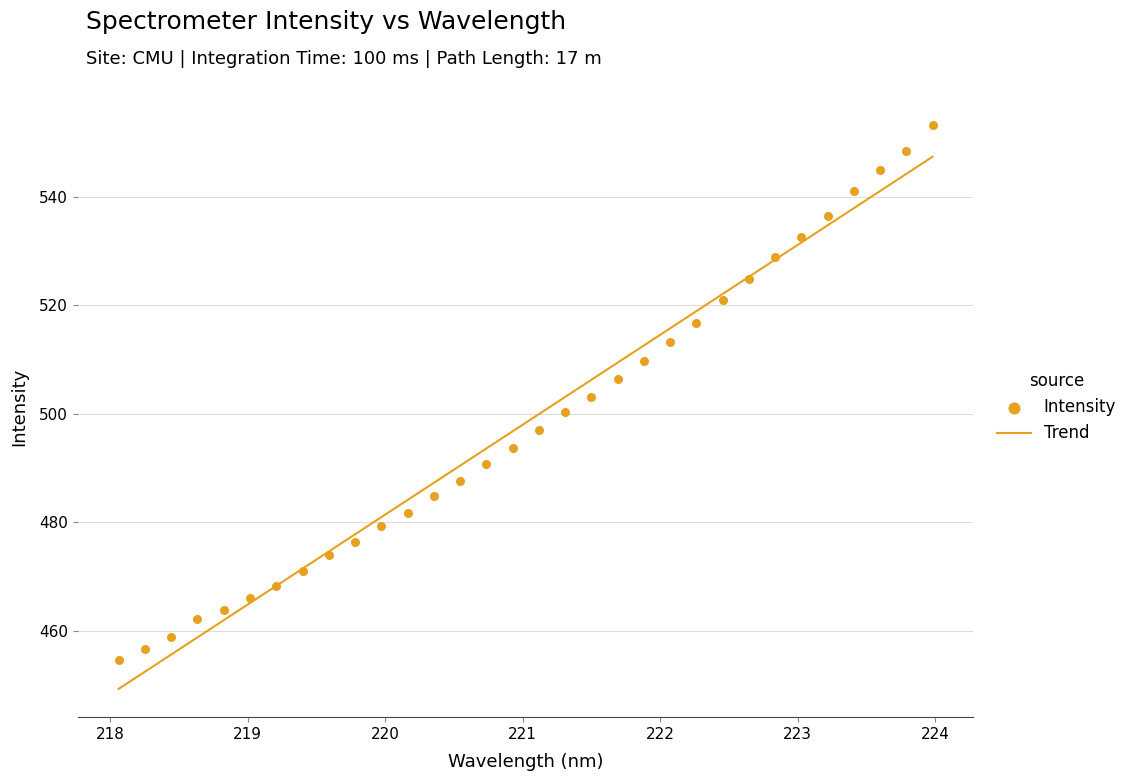

Which series reaches the minimum Y coordinate?

Trend